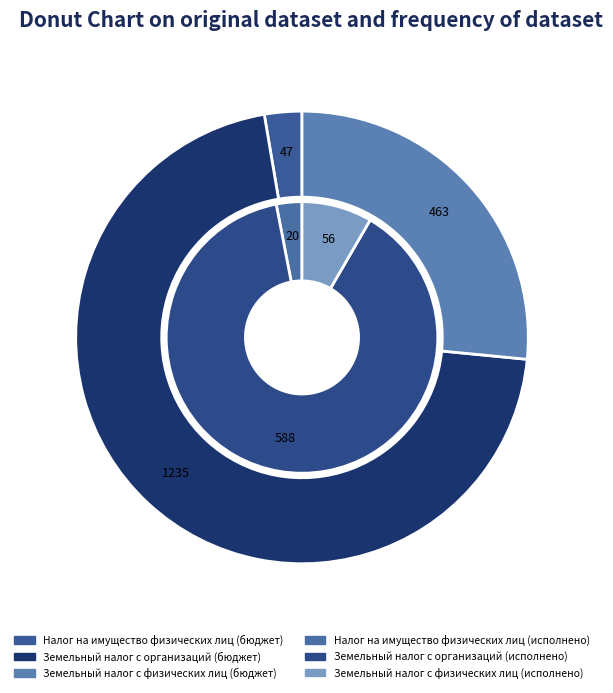

Between Земельный налог с организаций and Земельный налог с физических лиц, which is larger?

Земельный налог с организаций